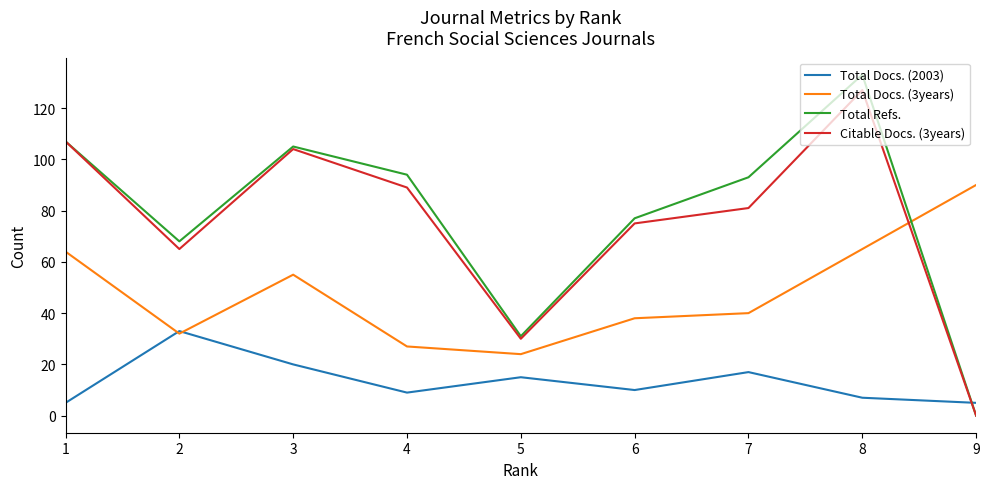

Reading left to right, list all the values displayed in this chart.

Total Docs. (2003): 5	33	20	9	15	10	17	7	5
Total Docs. (3years): 64	32	55	27	24	38	40	65	90
Total Refs.: 107	68	105	94	31	77	93	133	0
Citable Docs. (3years): 107	65	104	89	30	75	81	127	0